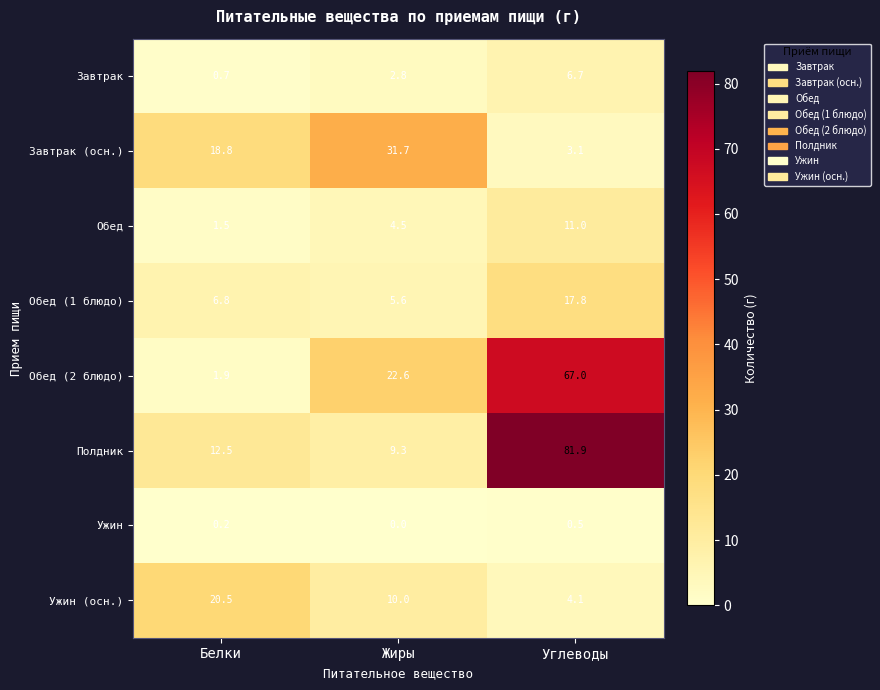

Which series has the largest total across all categories?

Полдник